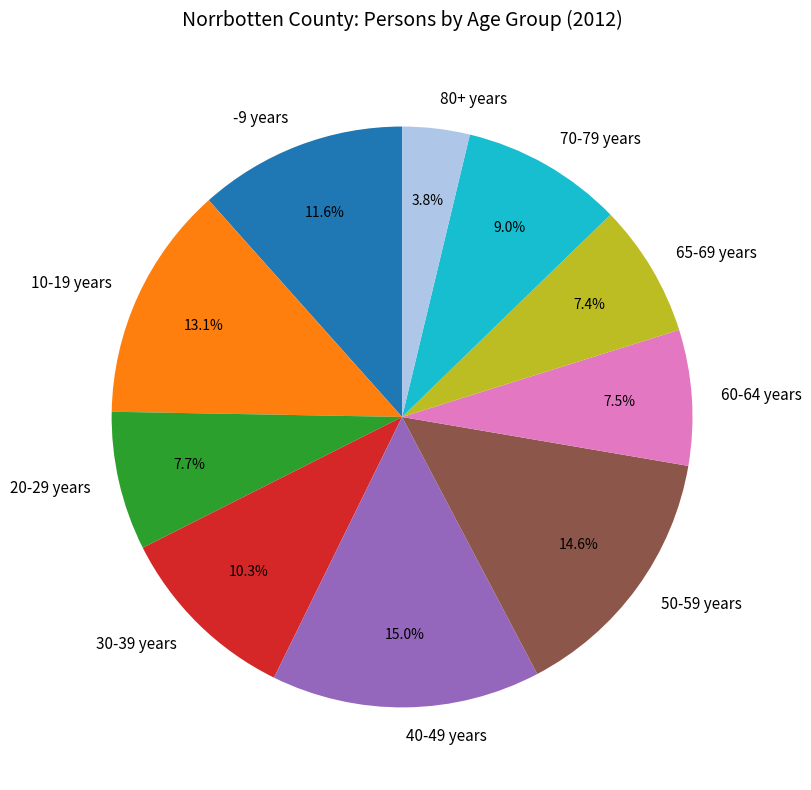

What is the total percentage of 50-59 years and 20-29 years?

22.3%